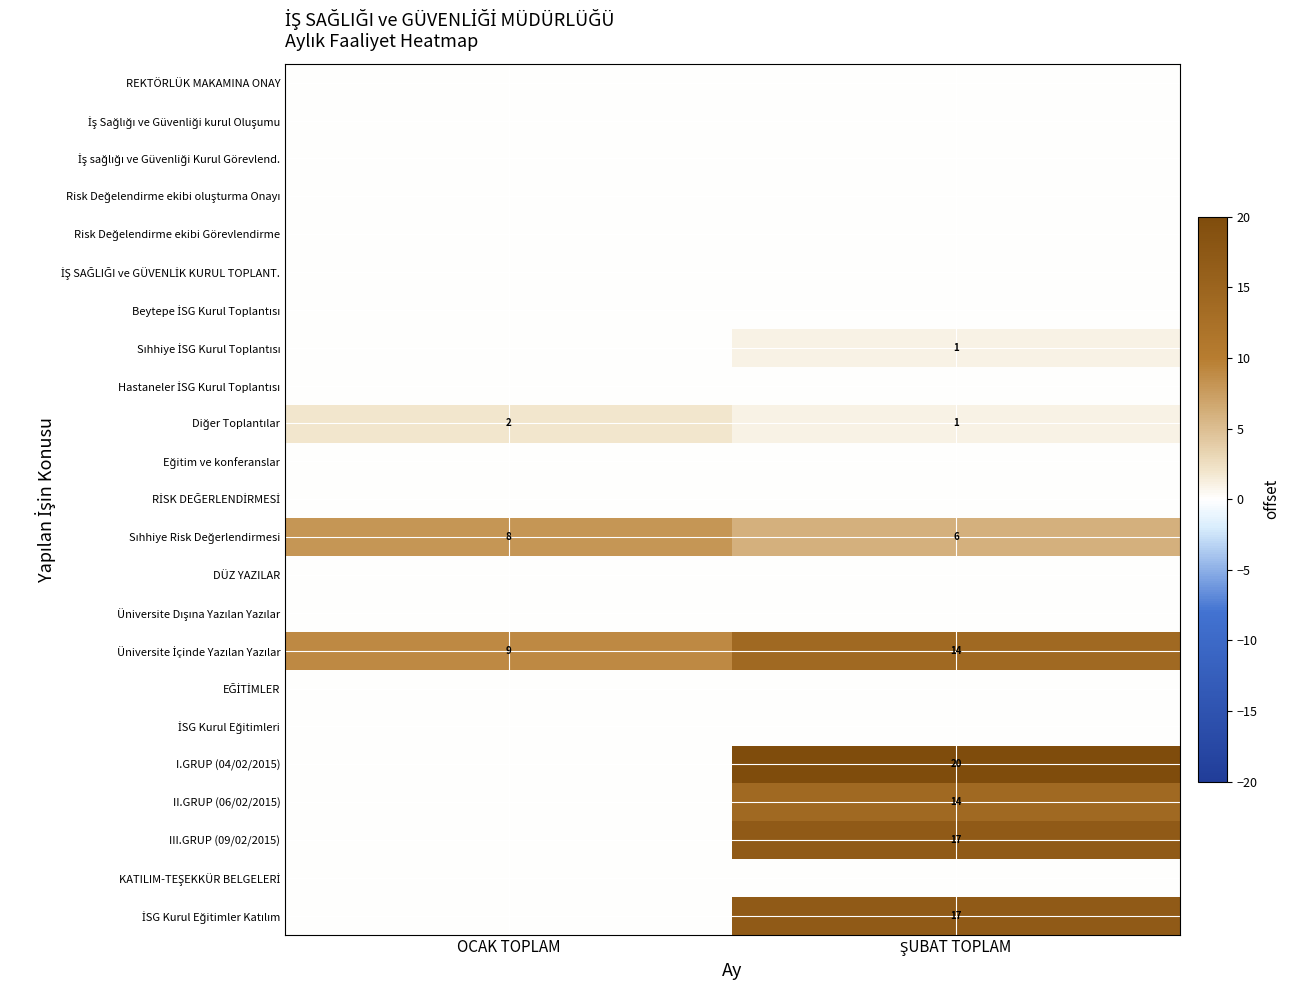

Rank the series by their maximum value, from lowest to highest.

REKTÖRLÜK MAKAMINA ONAY, İş Sağlığı ve Güvenliği kurul Oluşumu, İş sağlığı ve Güvenliği Kurul Görevlend., Risk Değelendirme ekibi oluşturma Onayı, Risk Değelendirme ekibi Görevlendirme, İŞ SAĞLIĞI ve GÜVENLİK KURUL TOPLANT., Beytepe İSG Kurul Toplantısı, Hastaneler İSG Kurul Toplantısı, Eğitim ve konferanslar, RİSK DEĞERLENDİRMESİ, DÜZ YAZILAR, Üniversite Dışına Yazılan Yazılar, EĞİTİMLER, İSG Kurul Eğitimleri, KATILIM-TEŞEKKÜR BELGELERİ, Sıhhiye İSG Kurul Toplantısı, Diğer Toplantılar, Sıhhiye Risk Değerlendirmesi, Üniversite İçinde Yazılan Yazılar, II.GRUP (06/02/2015), III.GRUP (09/02/2015), İSG Kurul Eğitimler Katılım, I.GRUP (04/02/2015)